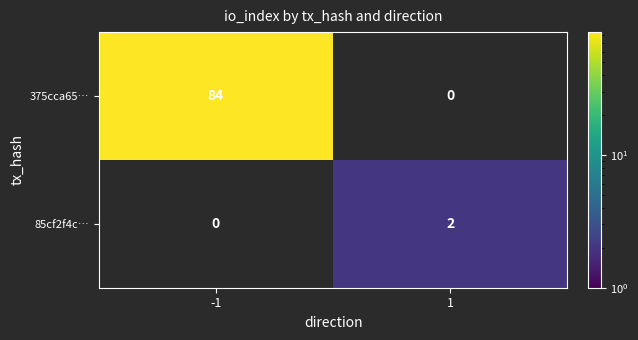

The value of 85cf2f4c… at -1 is 0. True or false?

True